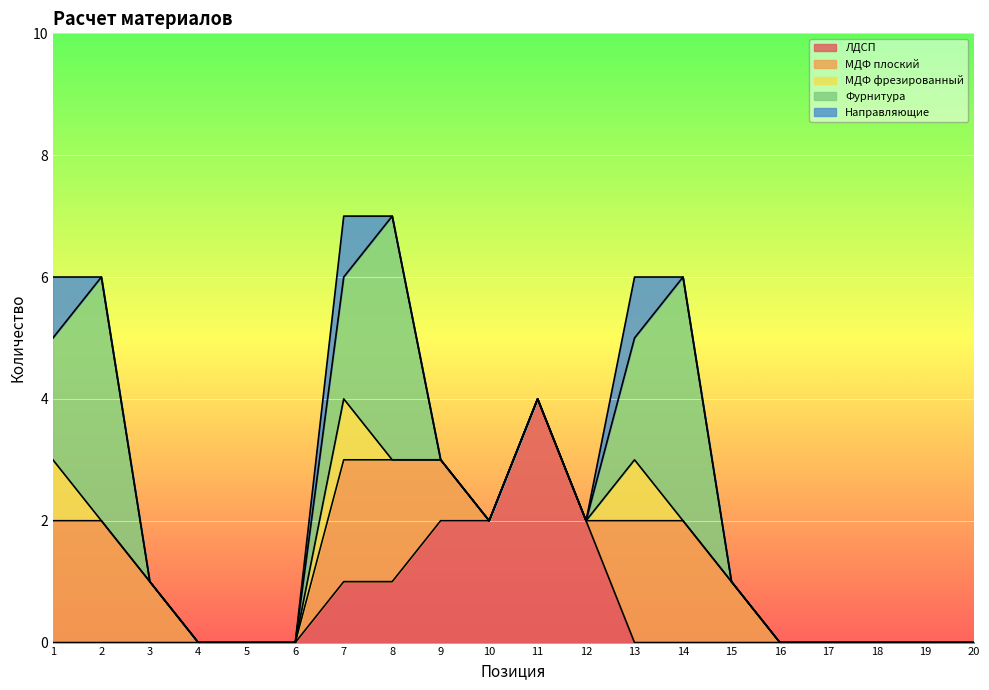

Which series has the largest total across all categories?

Фурнитура